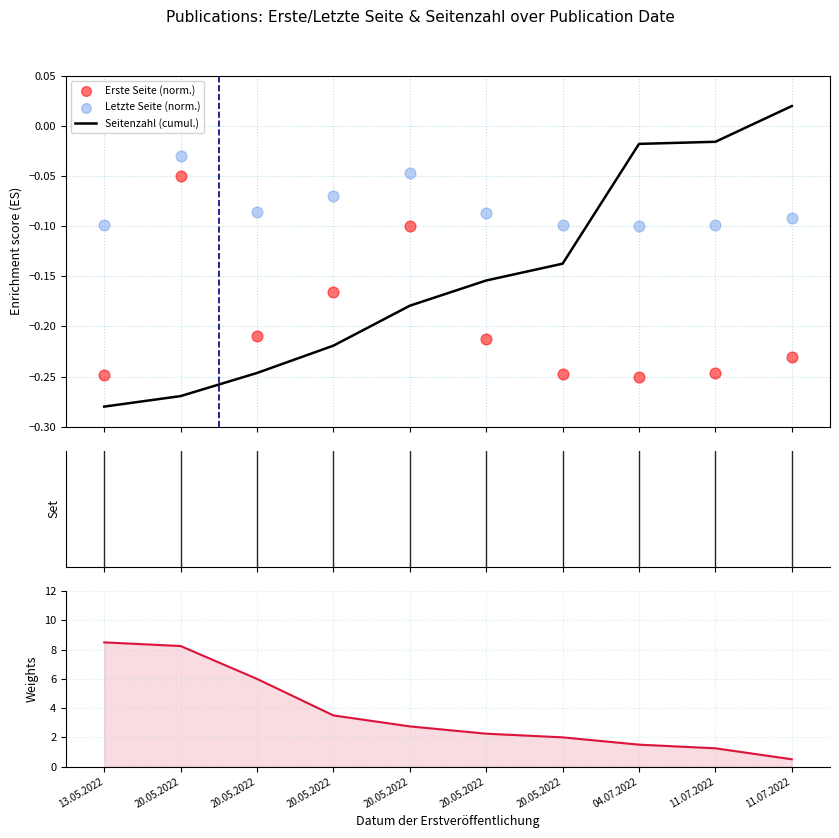

Which series contains the lowest Y value?

Seitenzahl (cumul.)